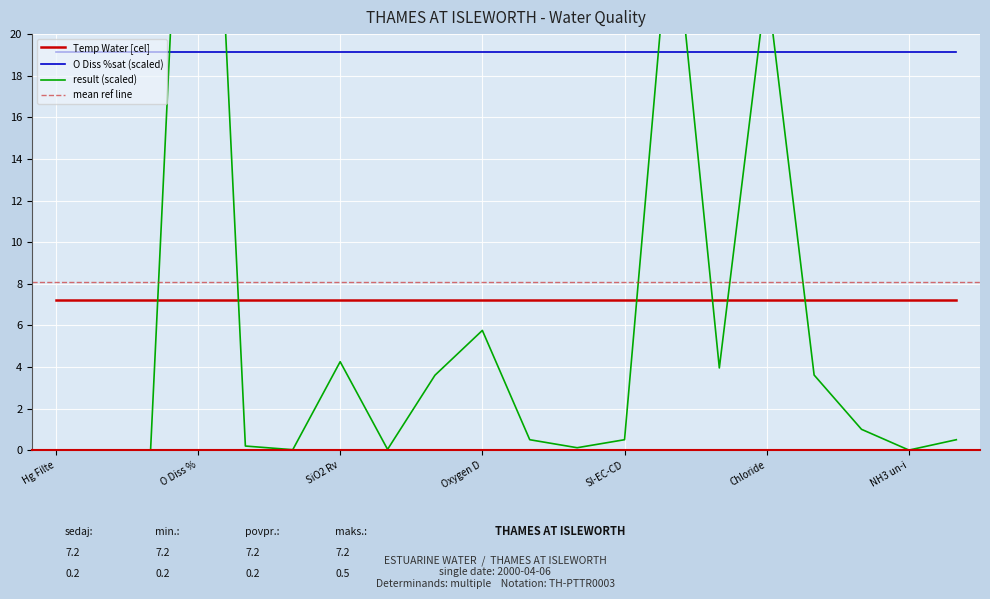

Is it true that O Diss %sat equals 95.8 at BOD ATU?

True